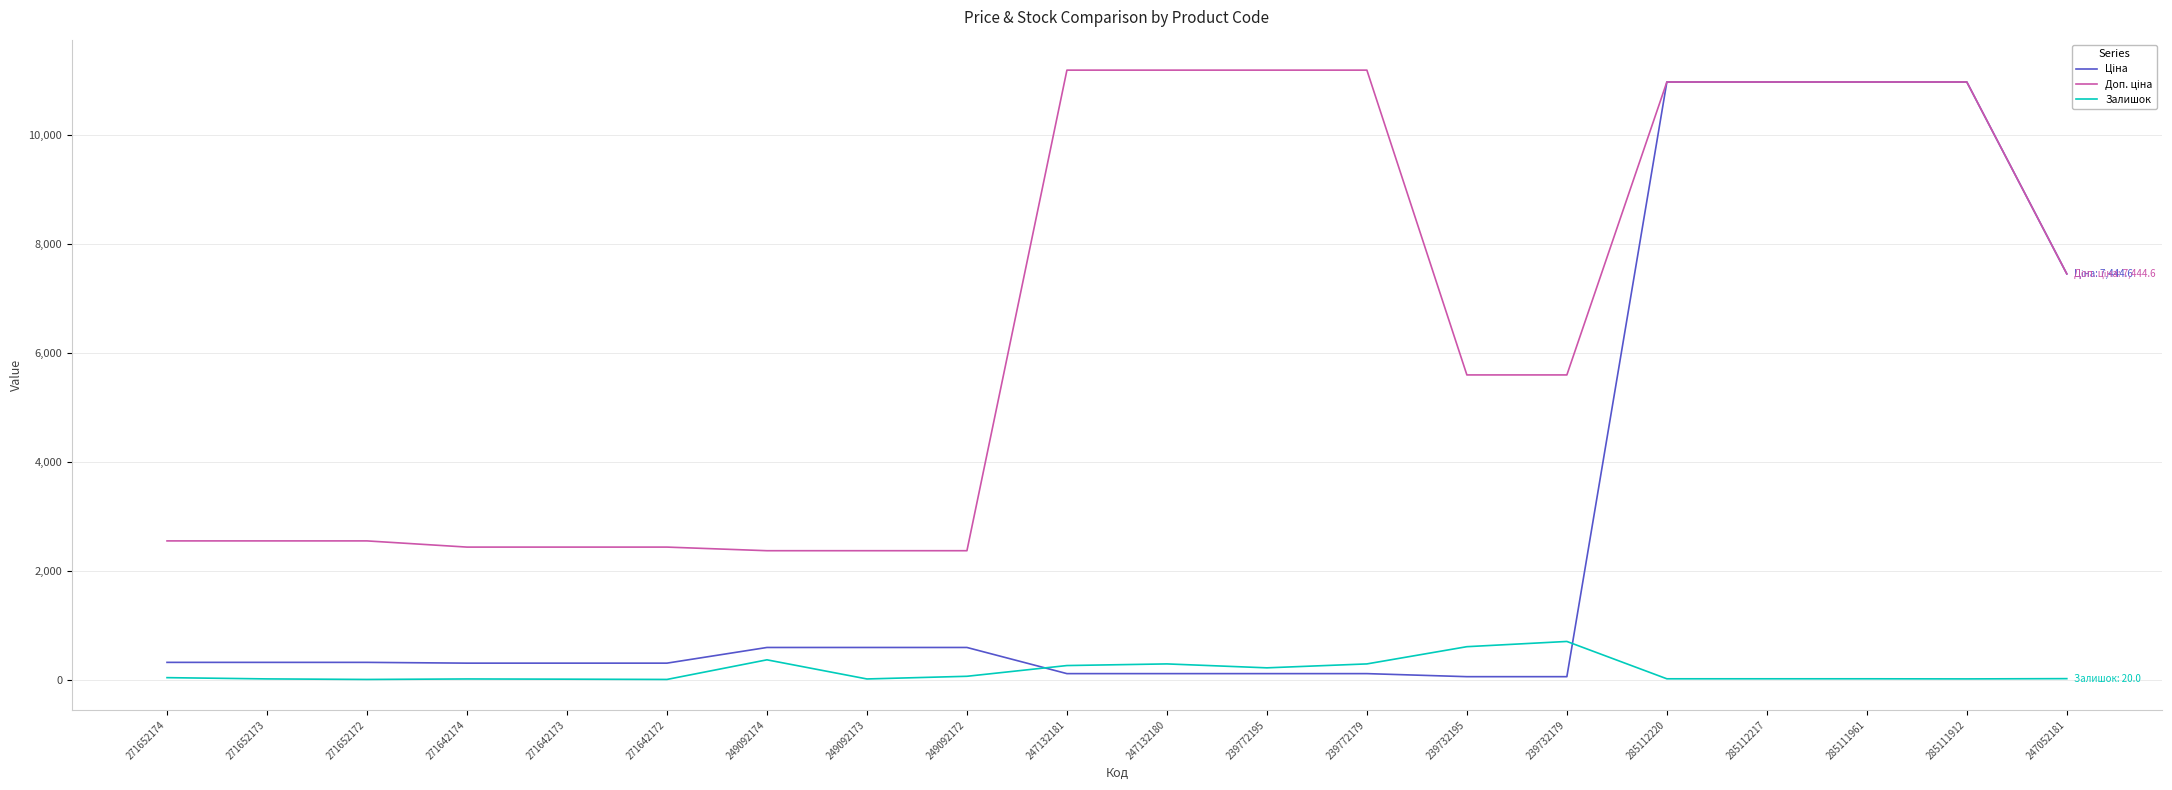

What position from the right is 239772179?

8